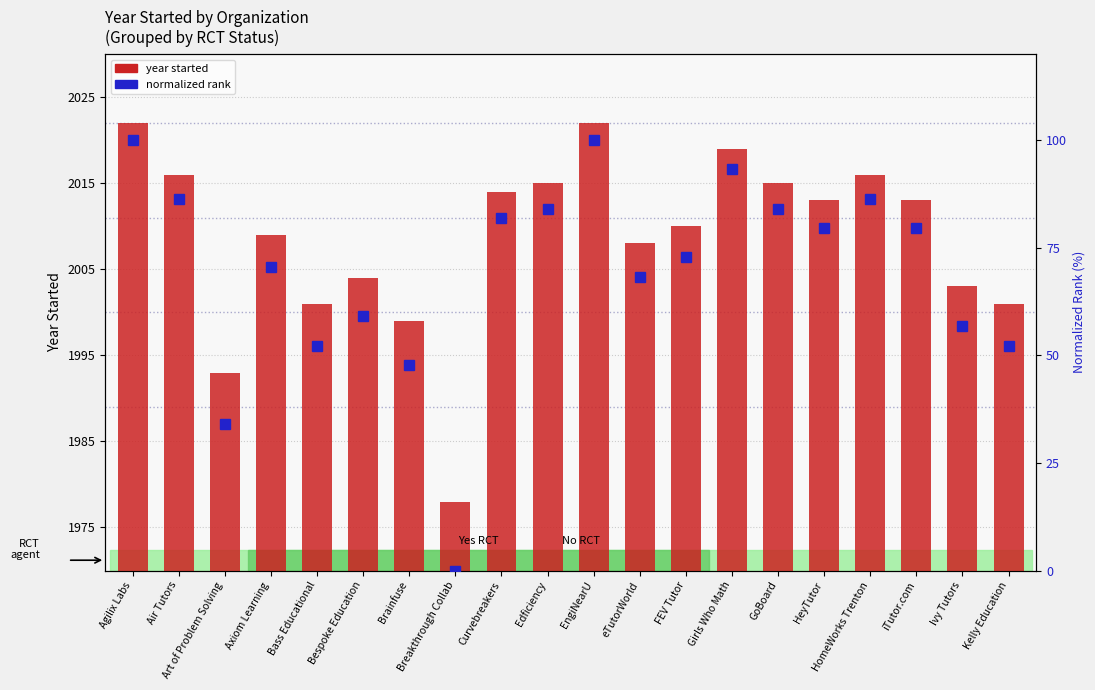

Are the bars horizontal?

No